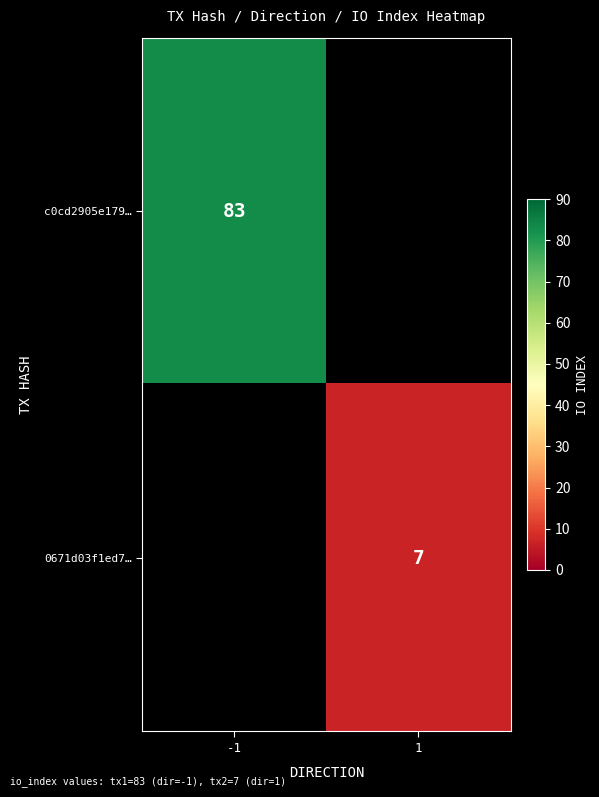

The value of 0671d03f1ed7… at 1 is 7. True or false?

True